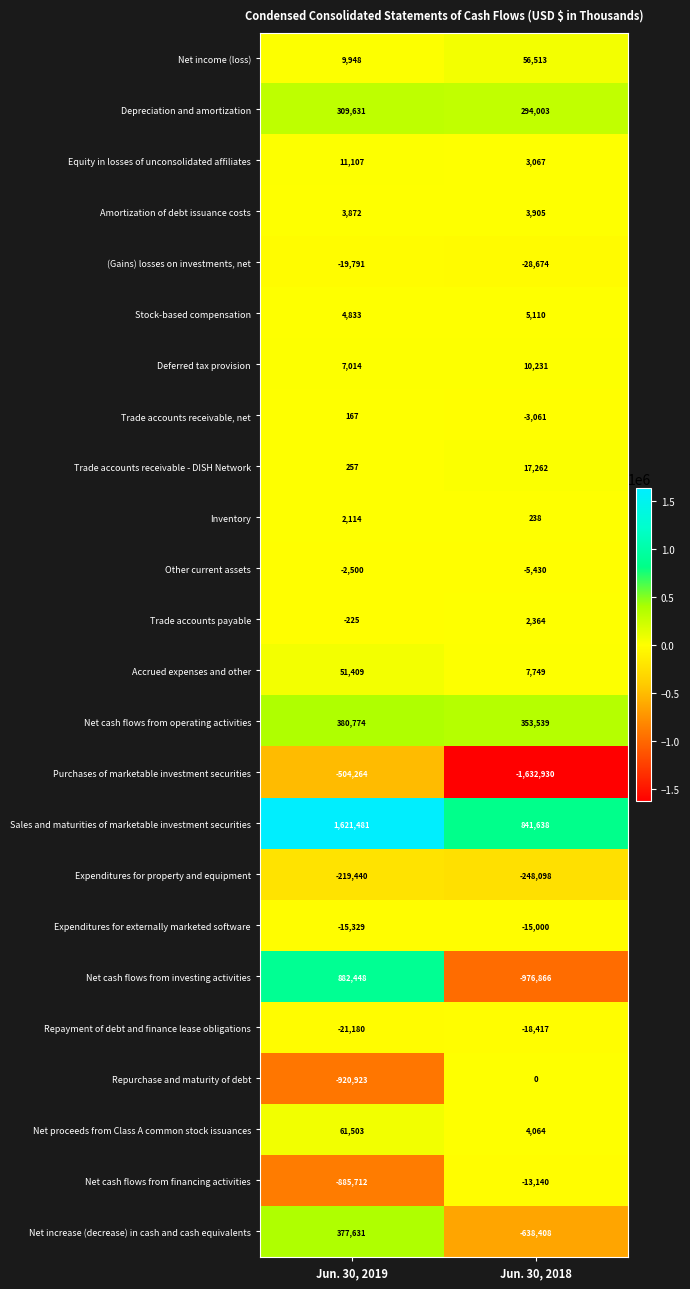

Which series has the widest spread of values?

Net cash flows from investing activities